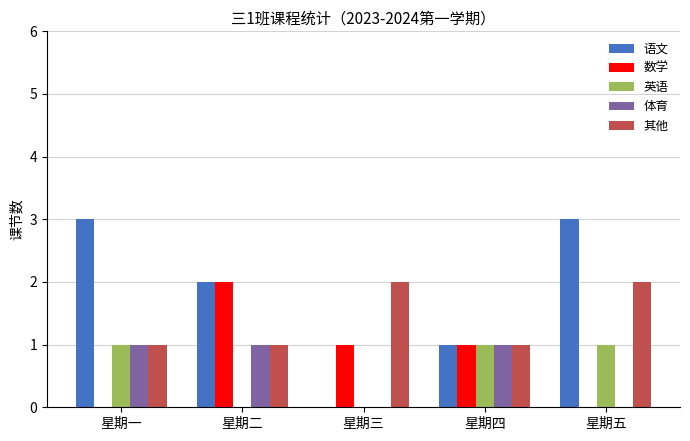

What is the total value across all series at 星期四?

5